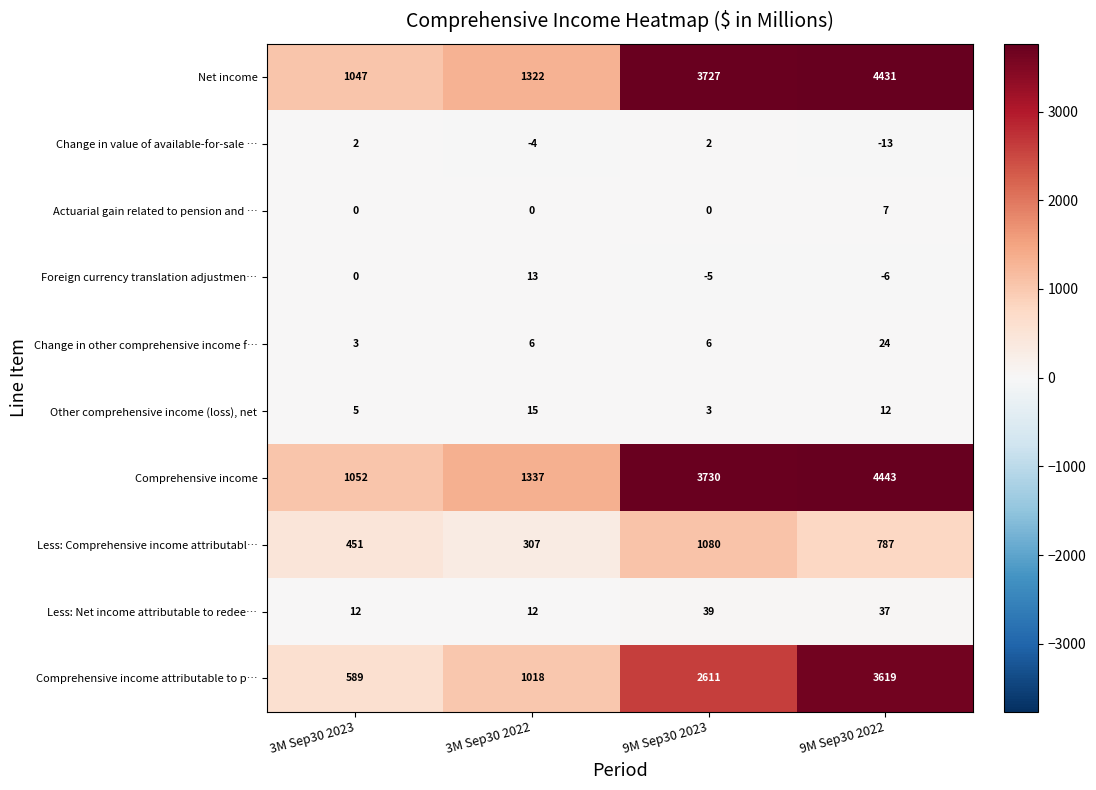

True or false: Change in value of available-for-sale … has a value of -2 at 3M Sep30 2022.

False